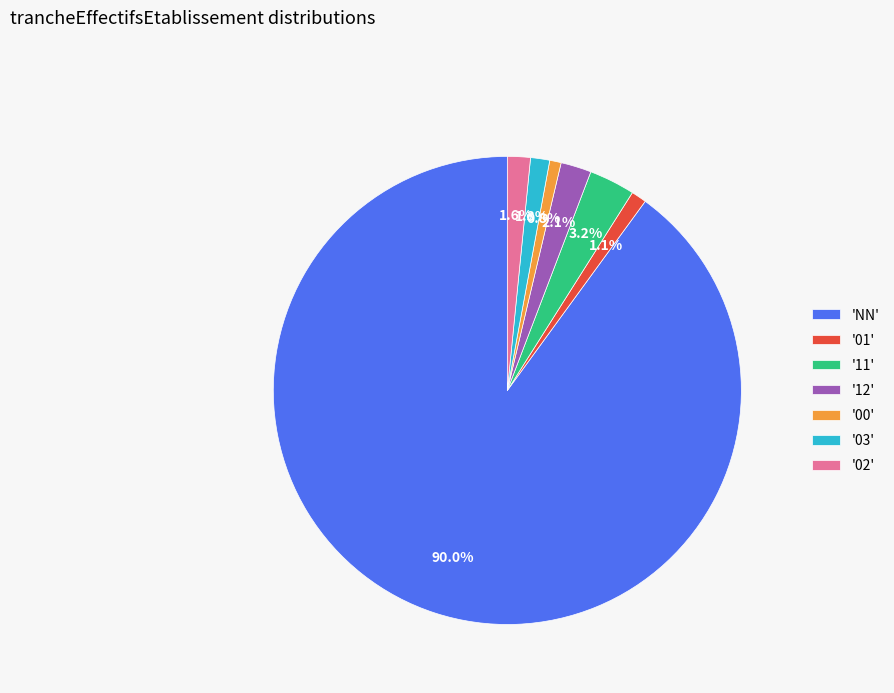

To the nearest percent, what is the difference between the largest and smallest slice percentages?

89%